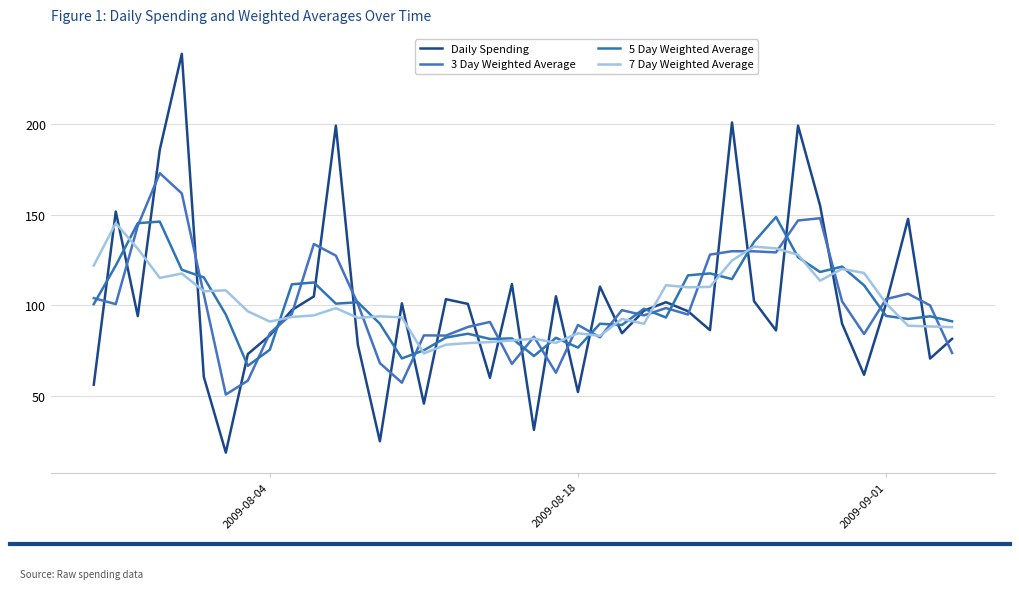

Which series ends up on top after the final intersection of 3 Day Weighted Average and 7 Day Weighted Average?

7 Day Weighted Average